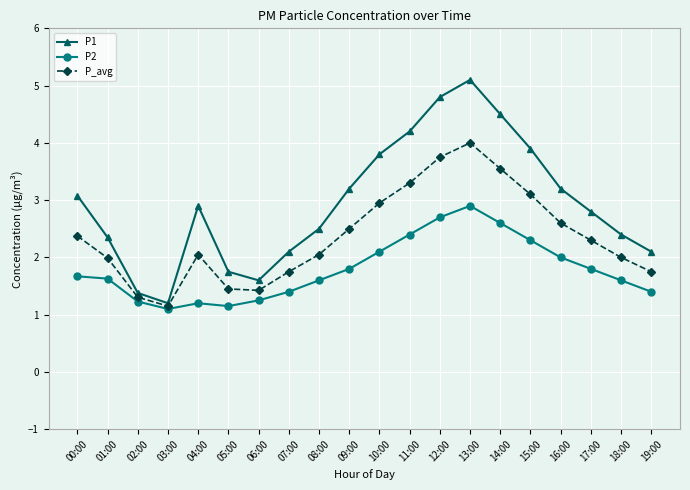

What are all the series names shown in the legend?

P1, P2, P_avg